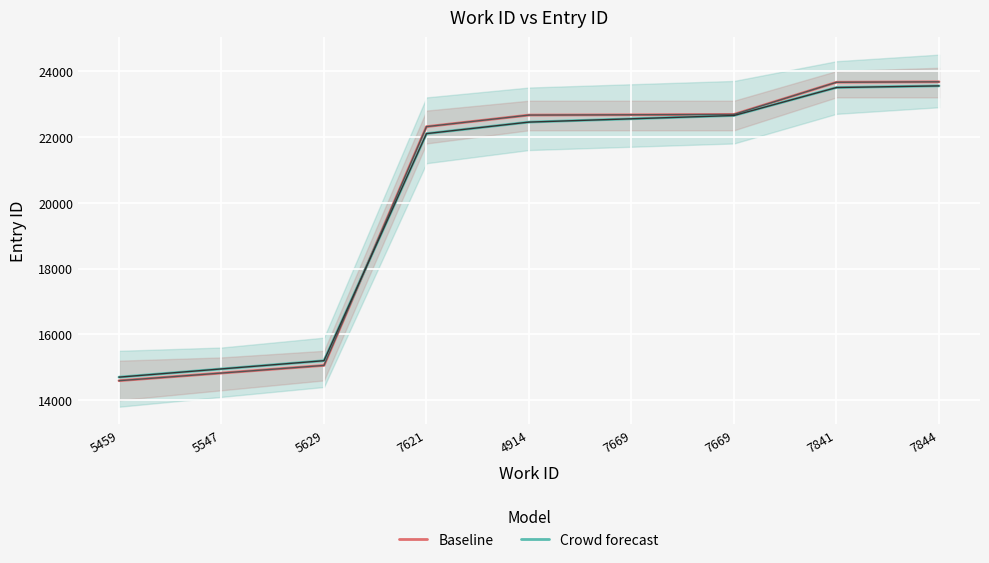

Is the value of Crowd forecast at 7841 greater than the value of Baseline at 7621?

Yes